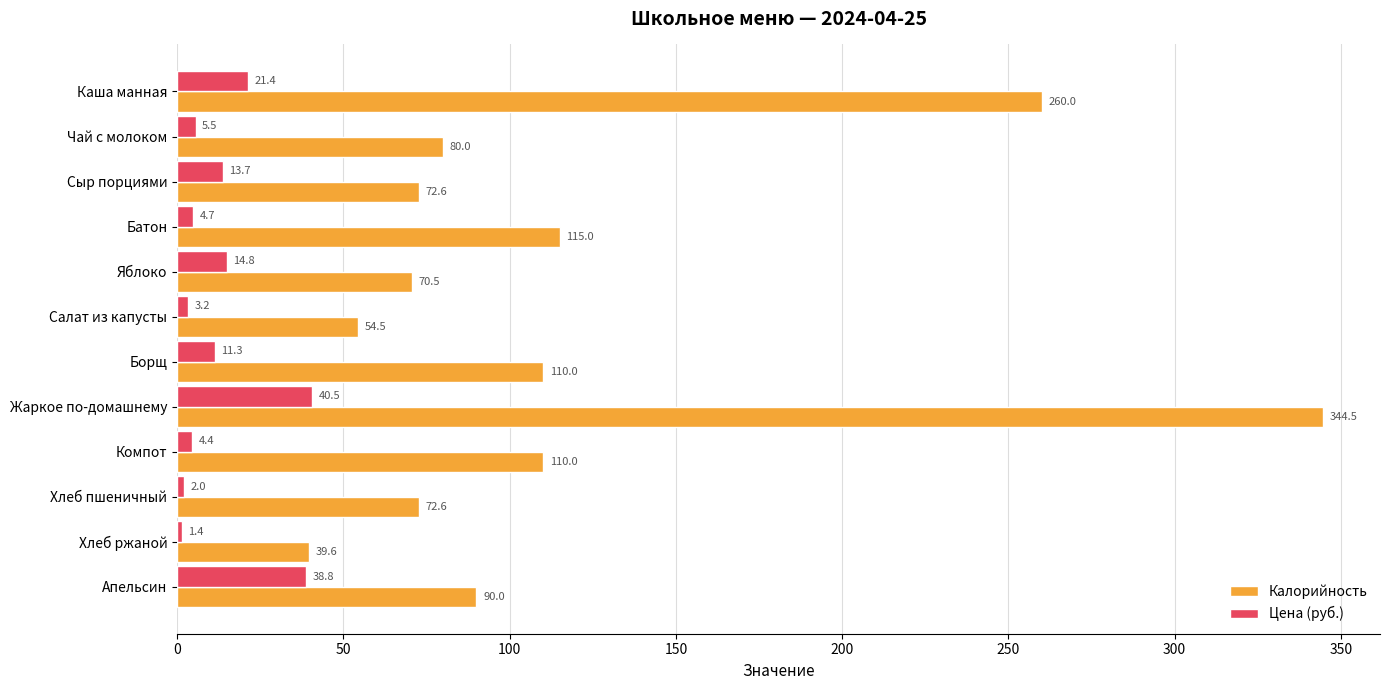

List the labels in order of Цена (руб.) value, largest first.

Жаркое по-домашнему, Апельсин, Каша манная, Яблоко, Сыр порциями, Борщ, Чай с молоком, Батон, Компот, Салат из капусты, Хлеб пшеничный, Хлеб ржаной